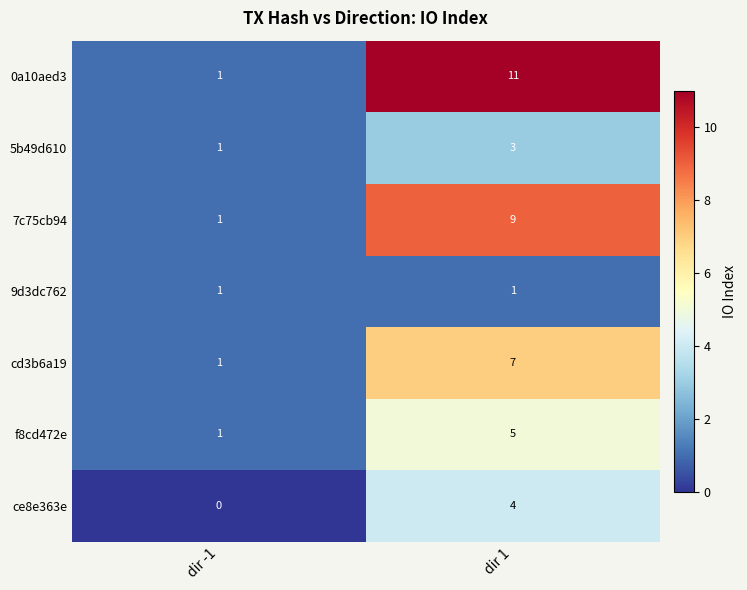

At which label is 5b49d610 closest to 2?

dir -1